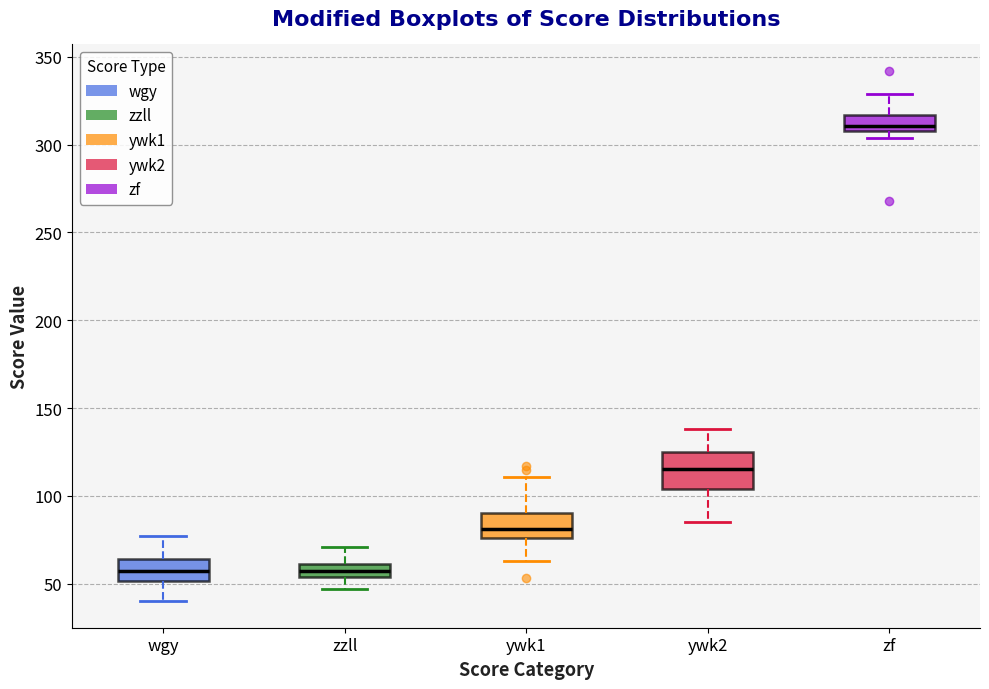

Comparing the boxes themselves (not the whiskers), which one is the tallest?

ywk2